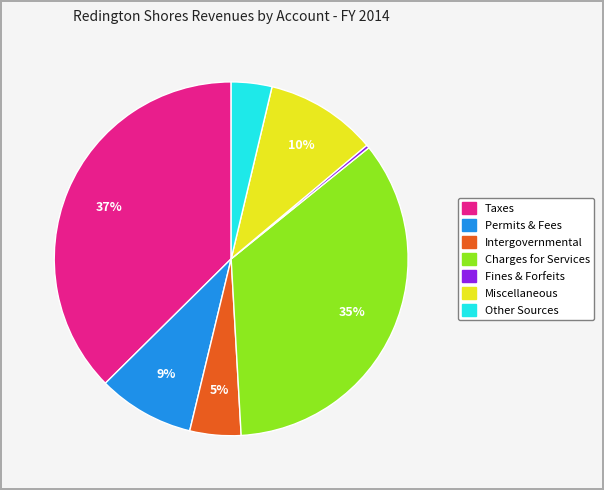

Is there a majority slice in this chart?

No